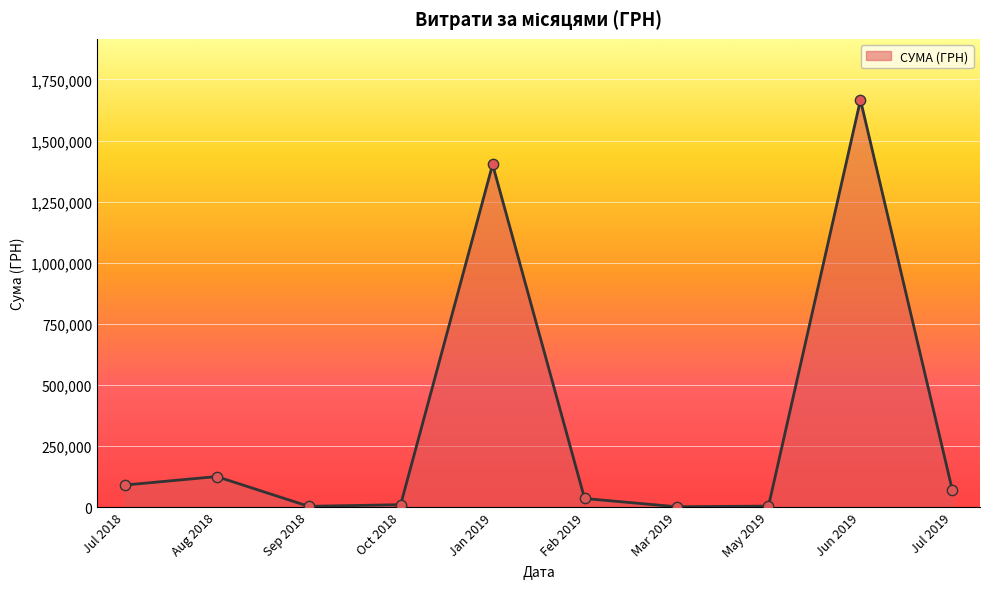

Is it true that the value at Aug 2018 is 198232.3?

False